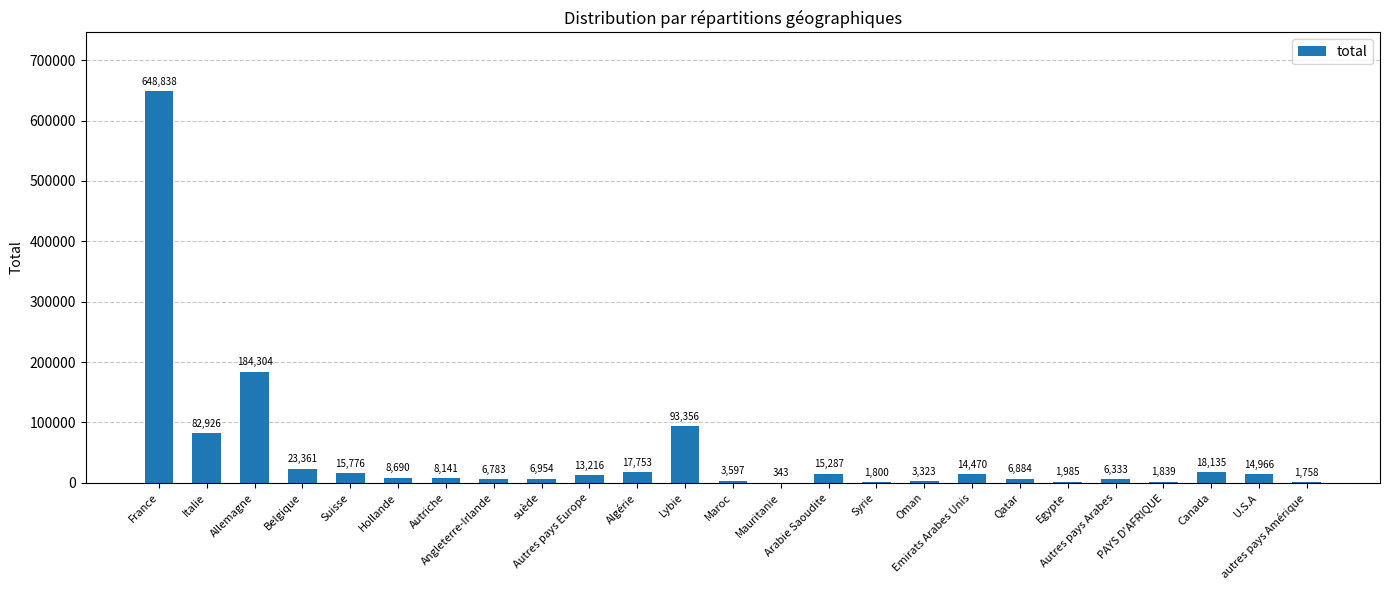

What is the greatest value displayed?

648838